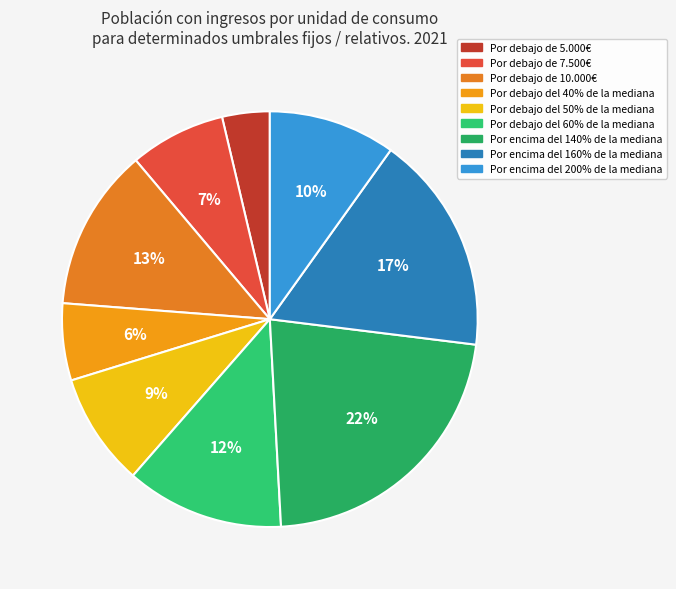

Is Por debajo de 7.500€ the majority of the pie?

No